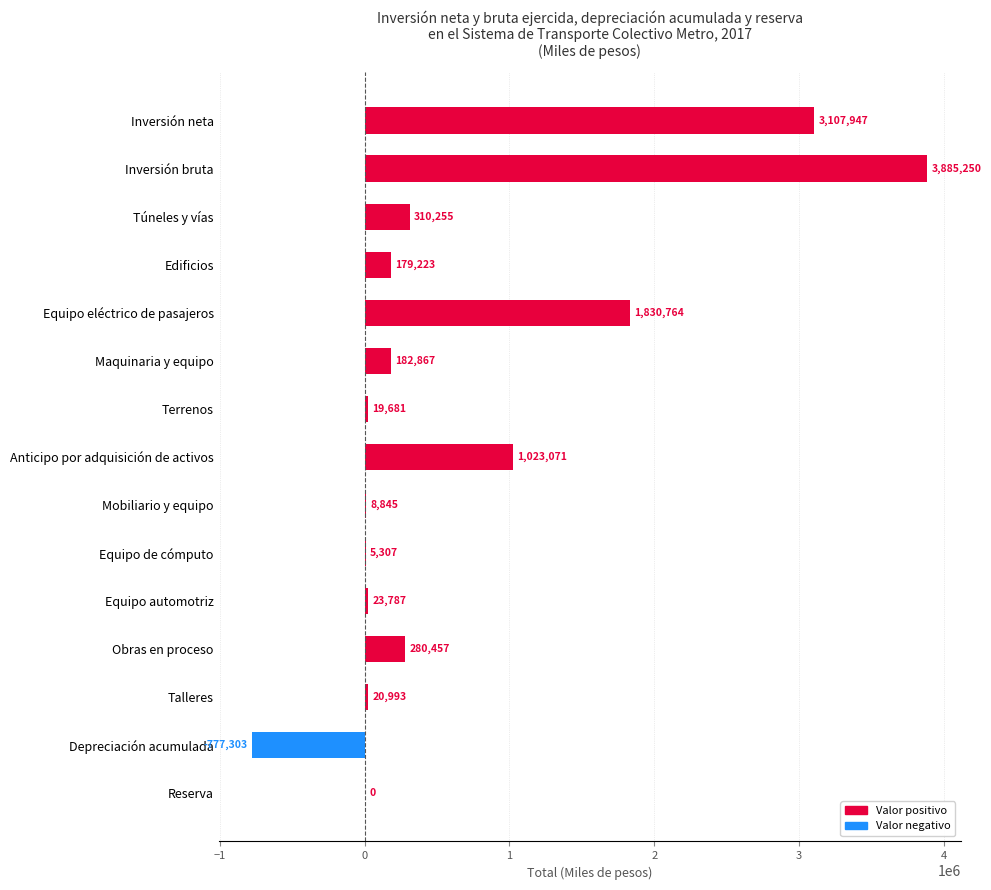

Reading top to bottom, list all the values displayed in this chart.

Inversión neta=3107947	Inversión bruta=3885250	Túneles y vías=310255	Edificios=179223	Equipo eléctrico de pasajeros=1830764	Maquinaria y equipo=182867	Terrenos=19681	Anticipo por adquisición de activos=1023071	Mobiliario y equipo=8845	Equipo de cómputo=5307	Equipo automotriz=23787	Obras en proceso=280457	Talleres=20993	Depreciación acumulada=-777303	Reserva=0